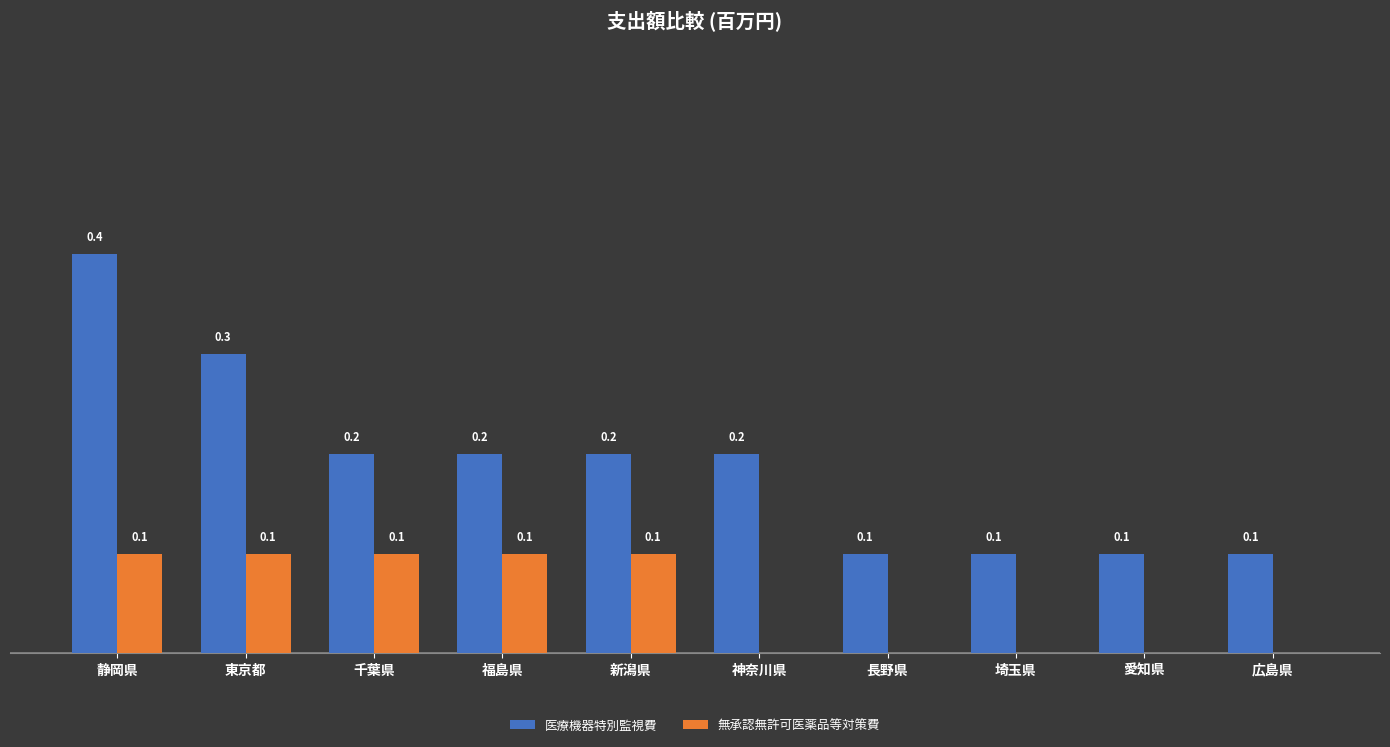

Which series has the largest total across all categories?

医療機器特別監視費